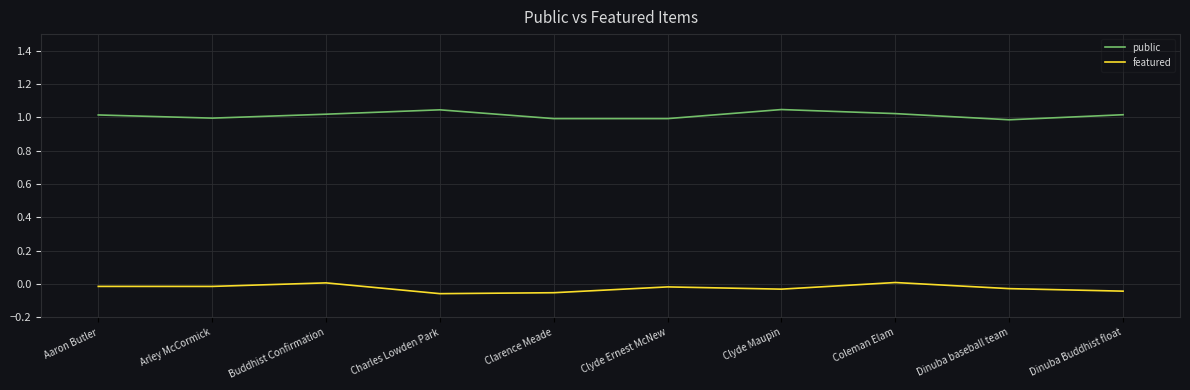

At which category does public reach its first local peak?

Charles Lowden Park